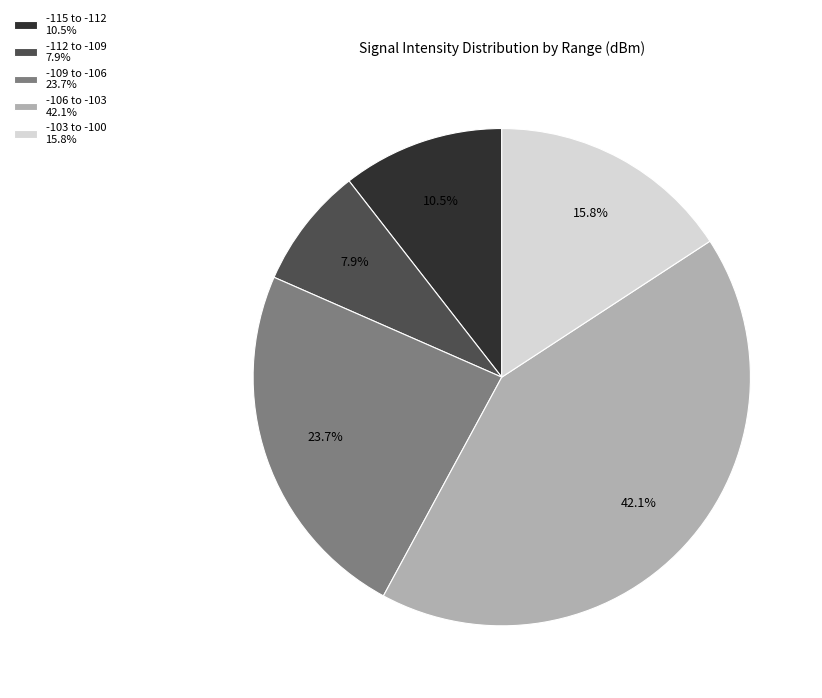

Rank the categories by value from lowest to highest.

-112 to -109 7.9%, -115 to -112 10.5%, -103 to -100 15.8%, -109 to -106 23.7%, -106 to -103 42.1%